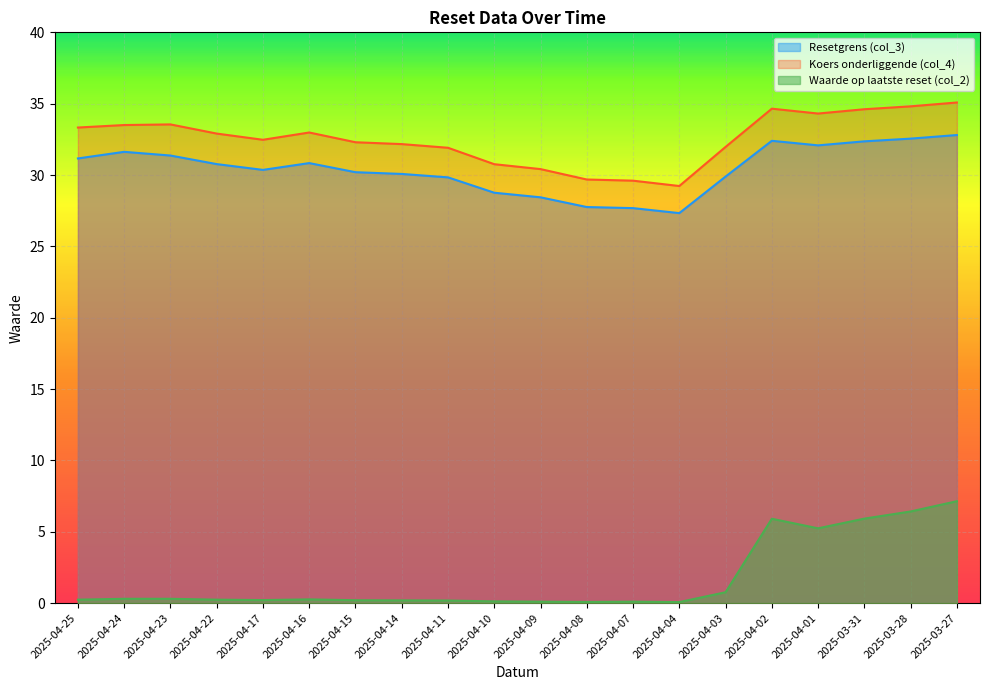

The value of Koers onderliggende (col_4) at 2025-04-07 is 50.5. True or false?

False